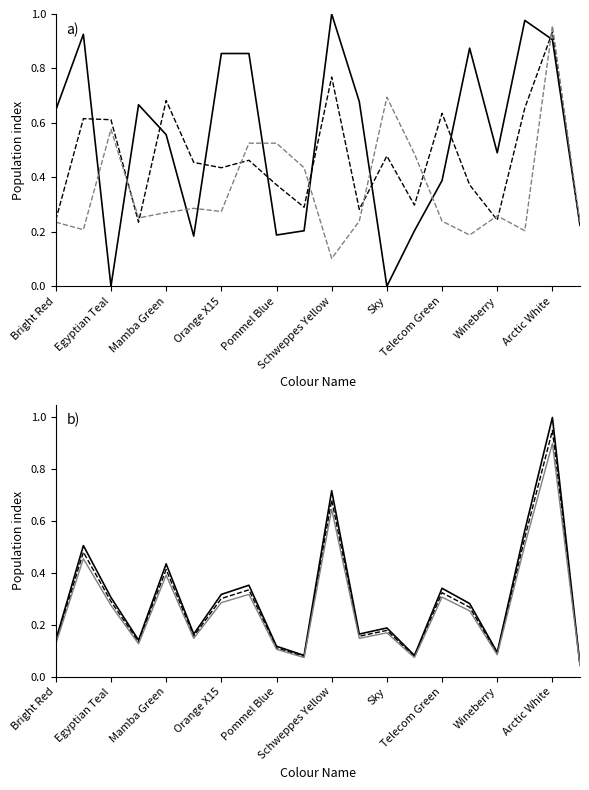

Between Sky and Arctic White, which series saw the biggest shift?

R